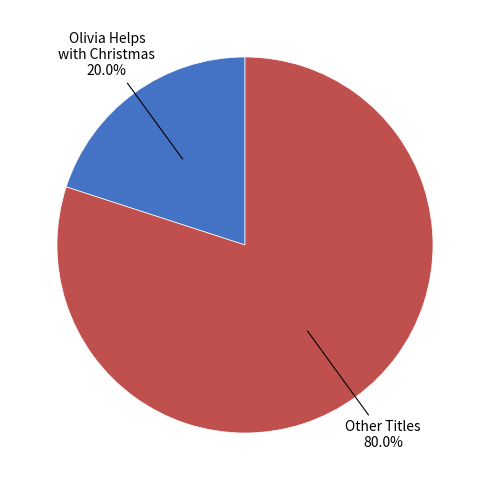

Is there any slice that represents more than half of the pie?

Yes